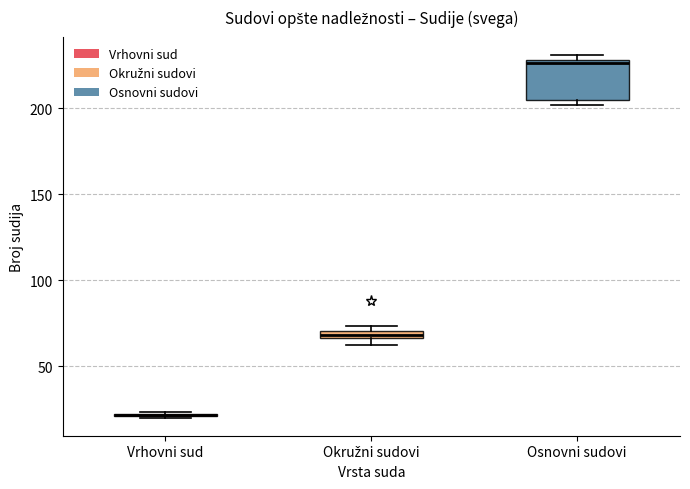

Comparing the boxes themselves (not the whiskers), which one is the tallest?

Osnovni sudovi